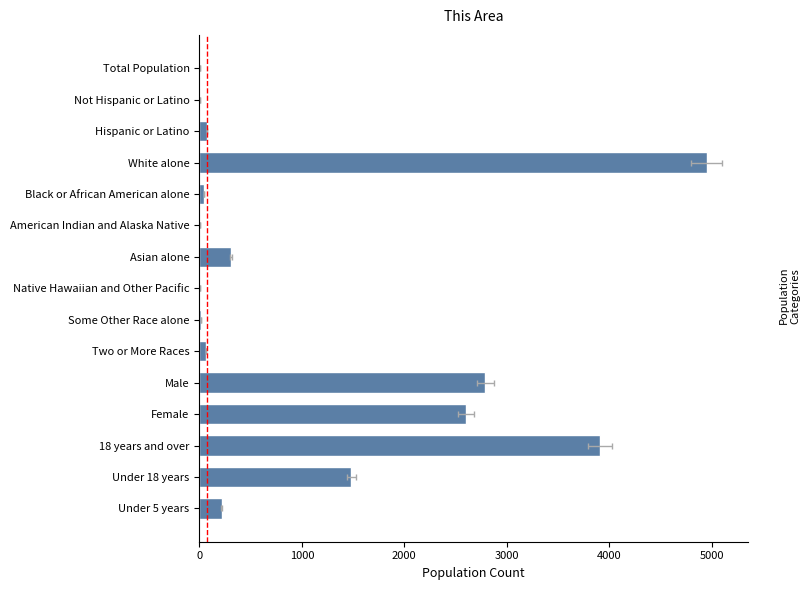

What is the change in value from Some Other Race alone to Under 18 years?

+1469